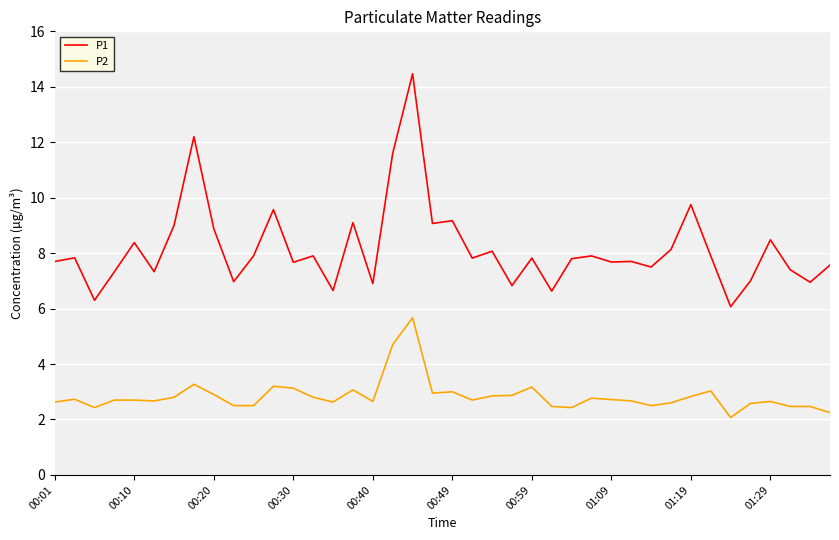

What is the difference between the maximum and minimum values in the P1 series?

8.4